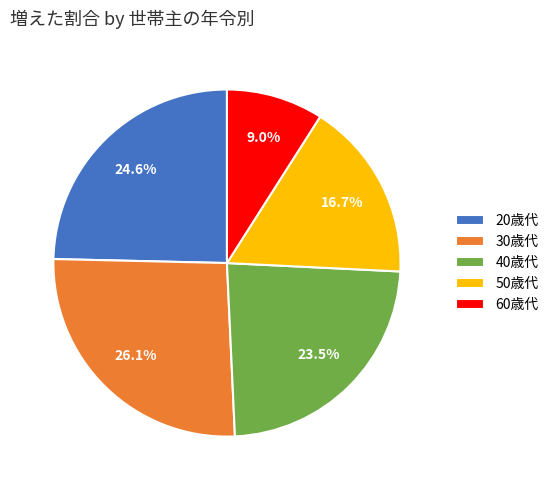

Is there any slice that represents more than half of the pie?

No